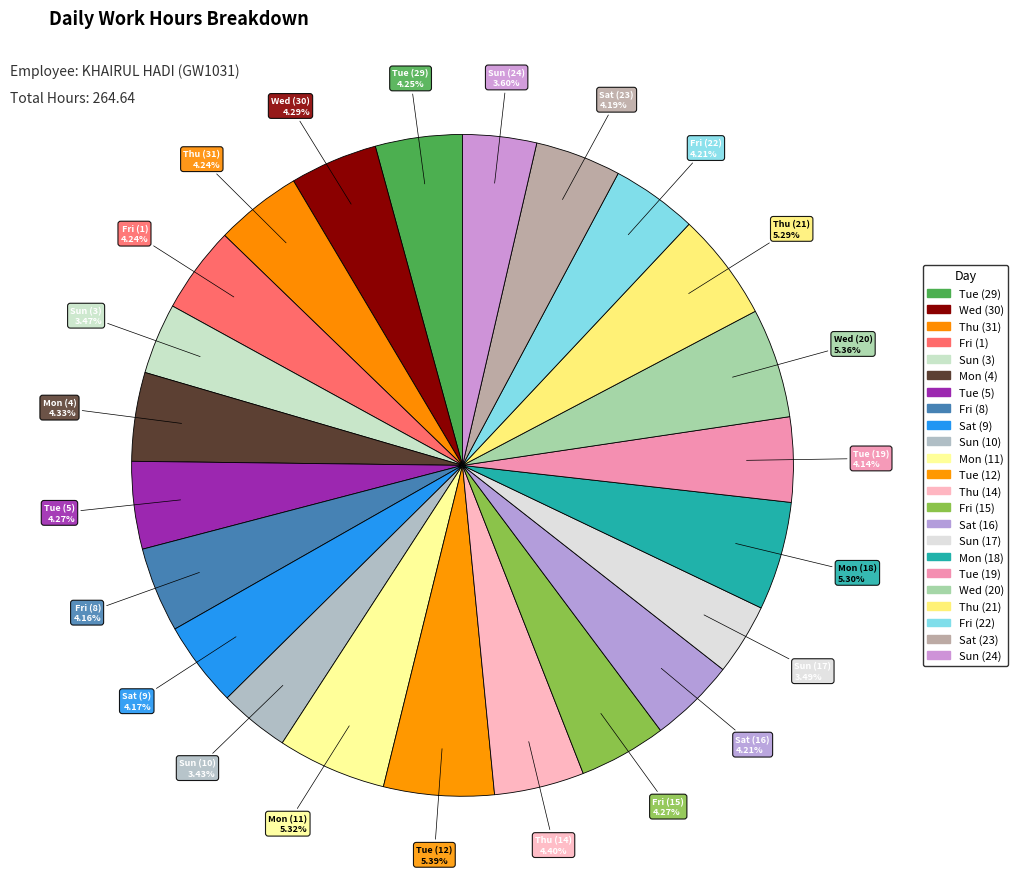

How many segments does this pie chart have?

23